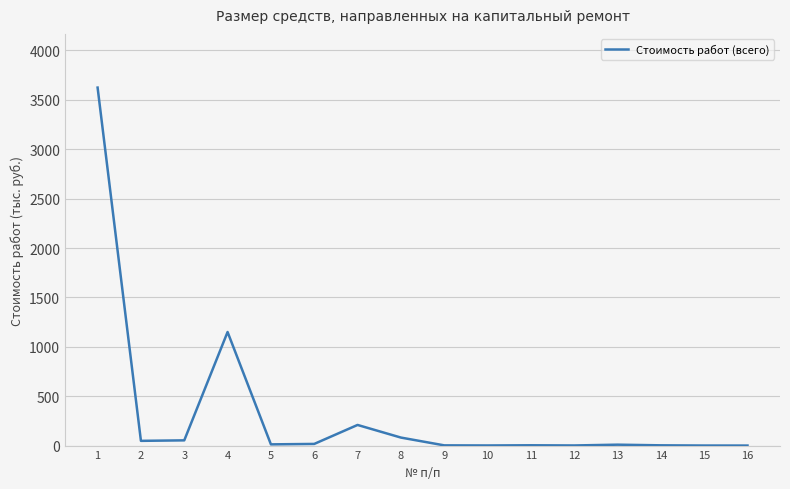

What is the change in value from 8 to 15?

-80.7